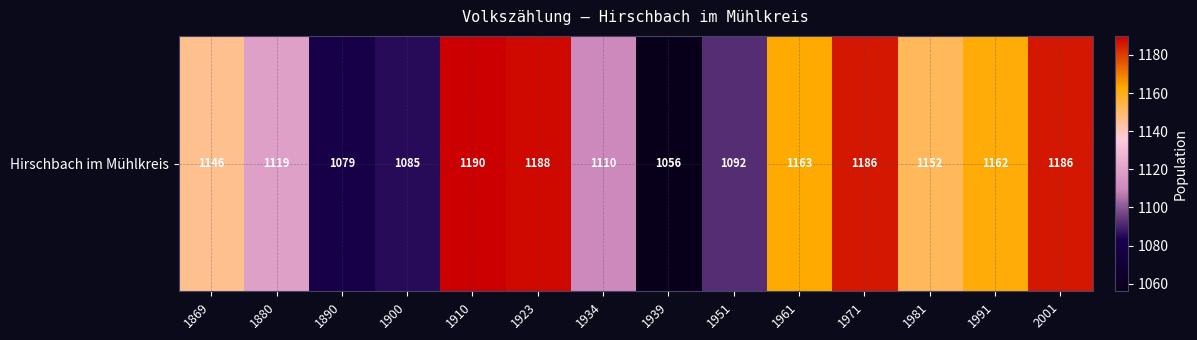

True or false: the data shows 1119 at 1880.

True